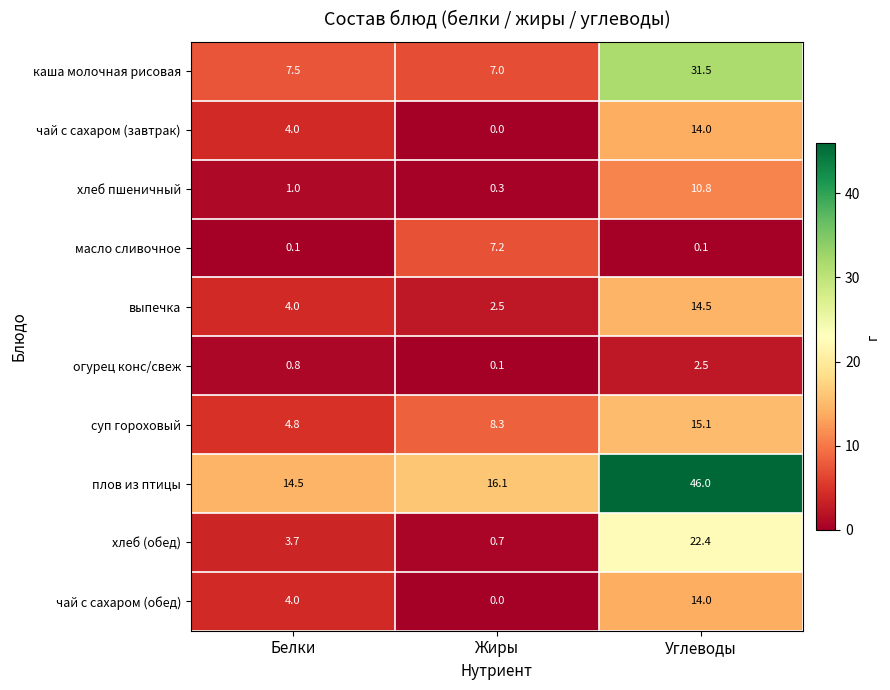

Reading left to right, what are all the values shown in this chart?

каша молочная рисовая: 7.5	7.0	31.5
чай с сахаром (завтрак): 4.0	0.0	14.0
хлеб пшеничный: 1.0	0.3	10.8
масло сливочное: 0.1	7.2	0.1
выпечка: 4.0	2.5	14.5
огурец конс/свеж: 0.8	0.1	2.5
суп гороховый: 4.8	8.3	15.1
плов из птицы: 14.5	16.1	46.0
хлеб (обед): 3.7	0.7	22.4
чай с сахаром (обед): 4.0	0.0	14.0